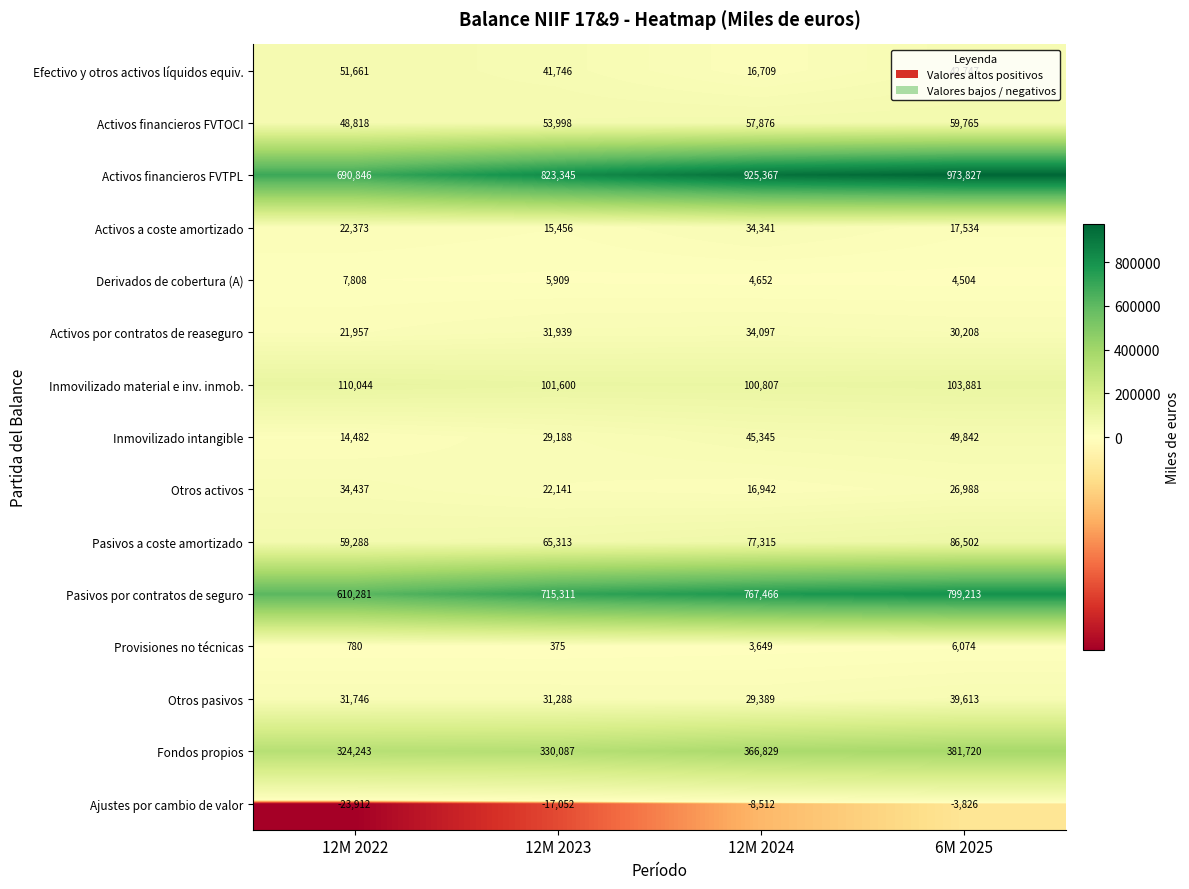

Rank the series at 12M 2024 from highest to lowest value.

Activos financieros FVTPL, Pasivos por contratos de seguro, Fondos propios, Inmovilizado material e inv. inmob., Pasivos a coste amortizado, Activos financieros FVTOCI, Inmovilizado intangible, Activos a coste amortizado, Activos por contratos de reaseguro, Otros pasivos, Otros activos, Efectivo y otros activos líquidos equiv., Derivados de cobertura (A), Provisiones no técnicas, Ajustes por cambio de valor